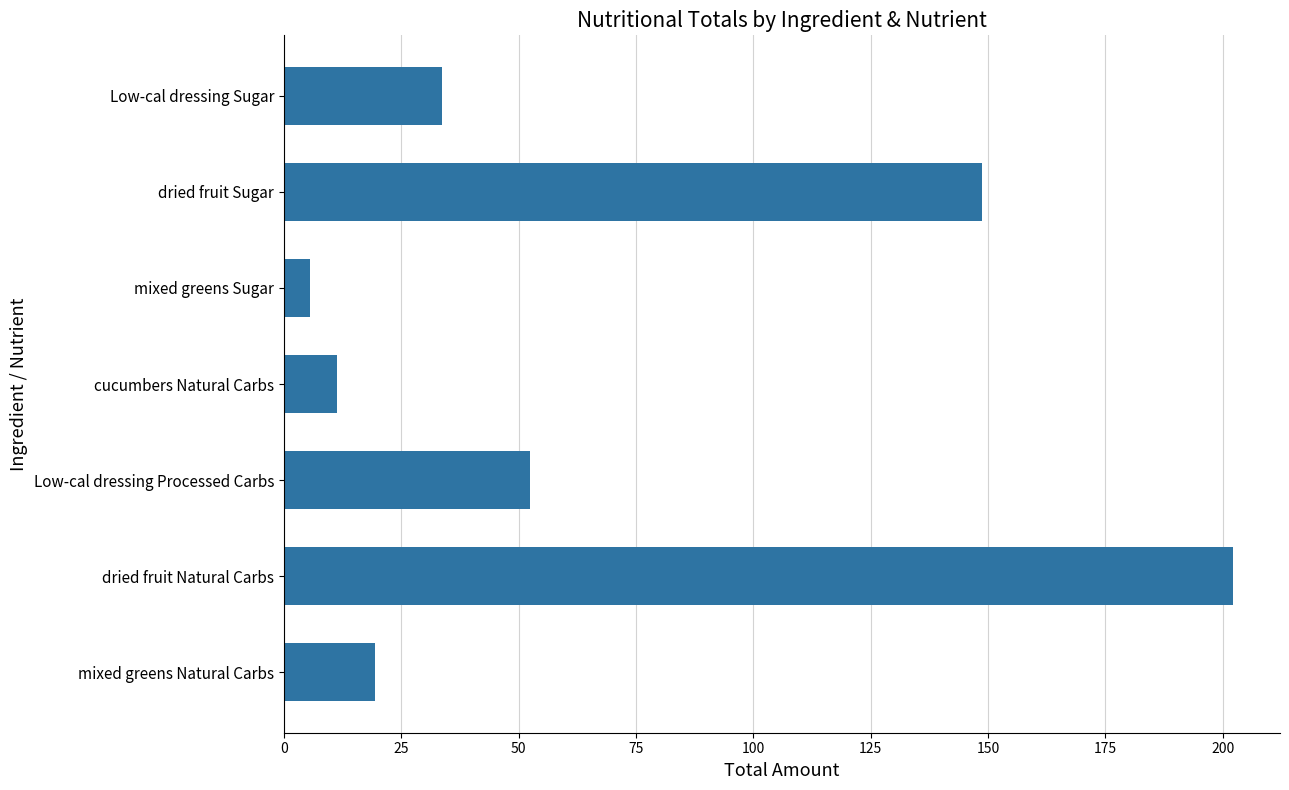

The chart shows a value of 33.7 at Low-cal dressing Sugar. True or false?

True